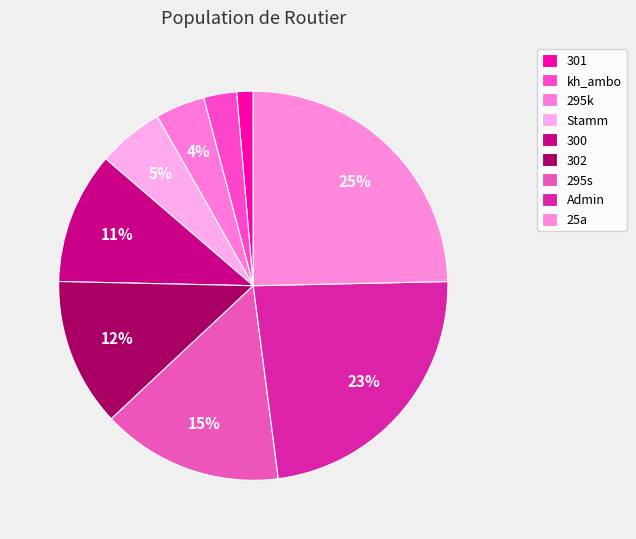

Between kh_ambo and Stamm, which is larger?

Stamm